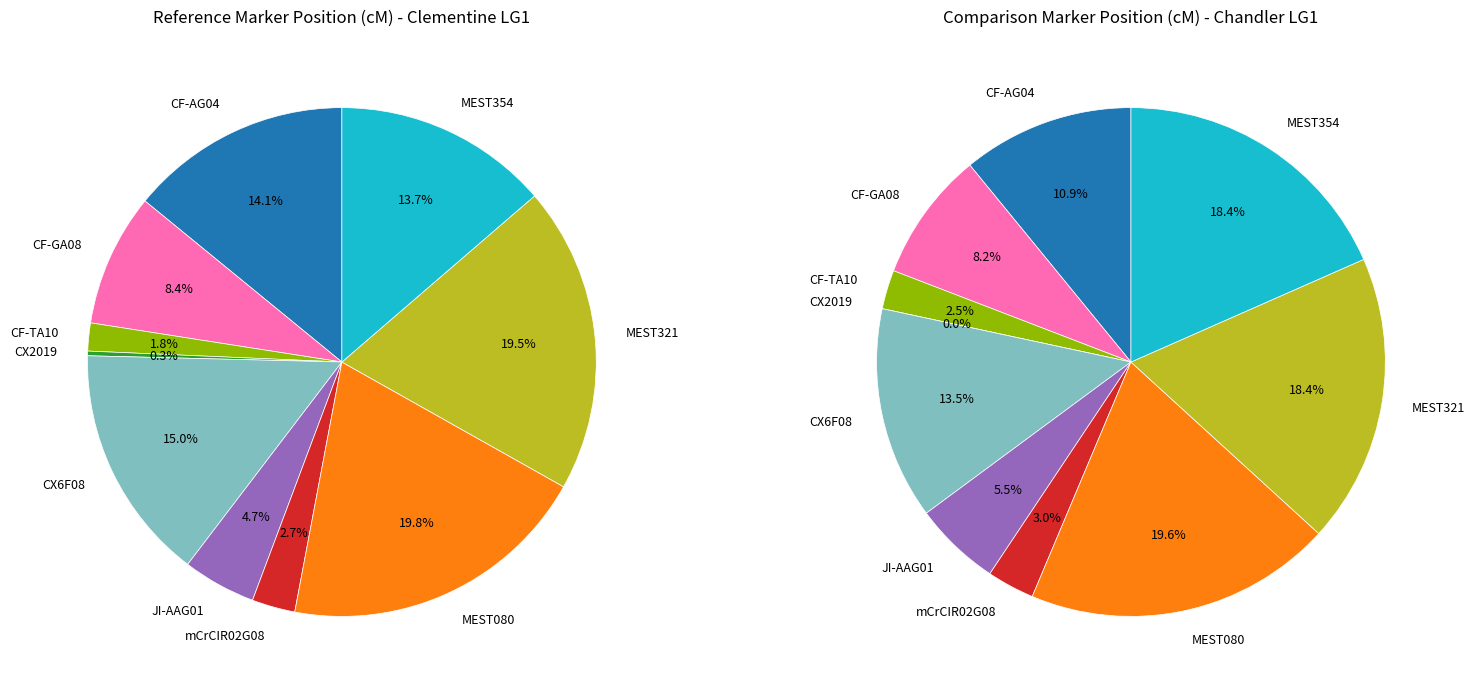

Does CX6F08 account for over 50% of the chart?

No